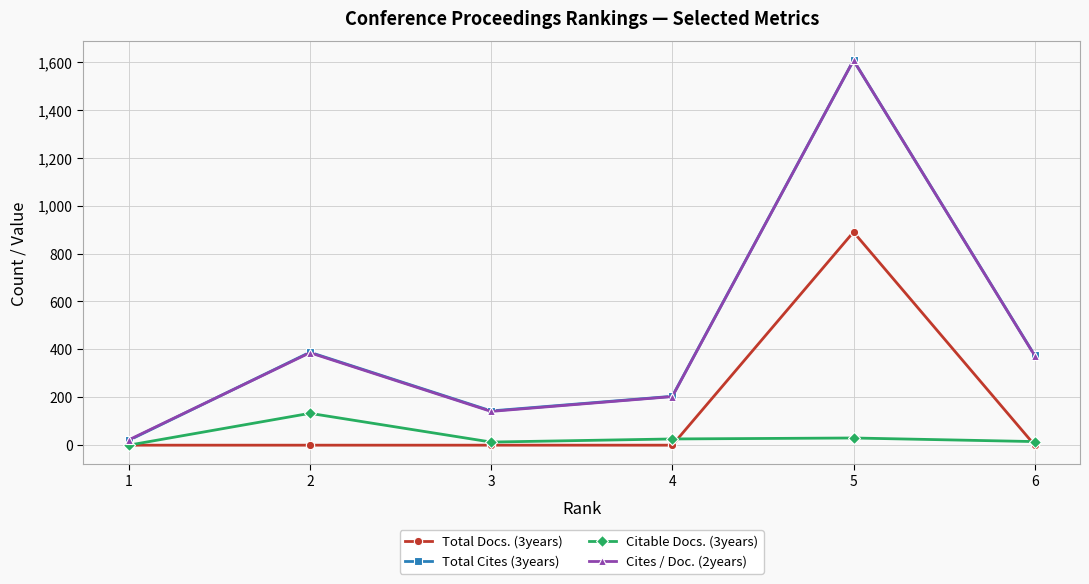

Which category has the highest value across all series?

5